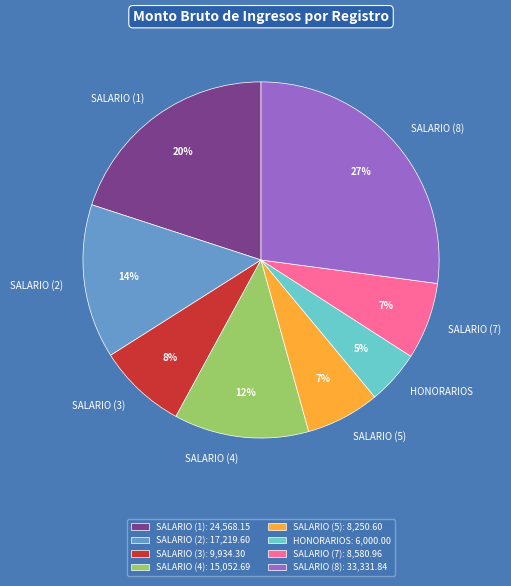

To the nearest percent, what is the average slice percentage?

12%